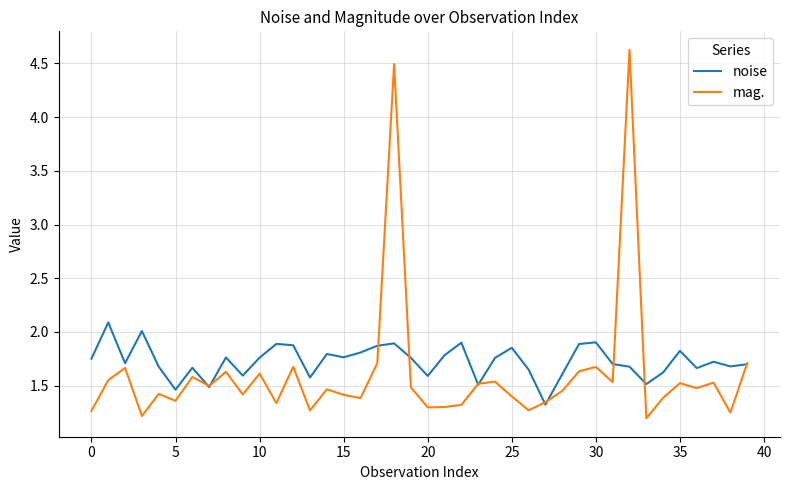

Rank the series by their maximum value, from highest to lowest.

mag., noise